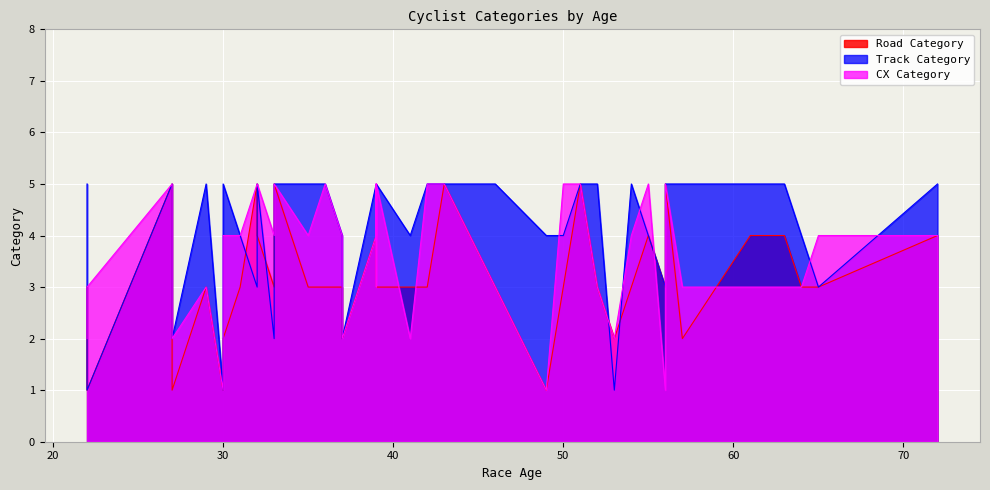

What is the sum of all CX Category values?

145